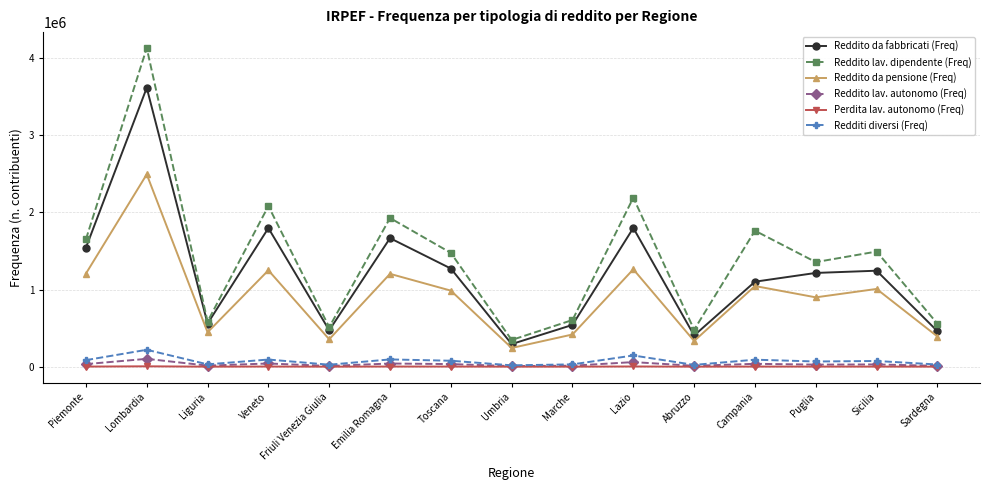

What is the highest value of the Perdita lav. autonomo (Freq) series?

4919